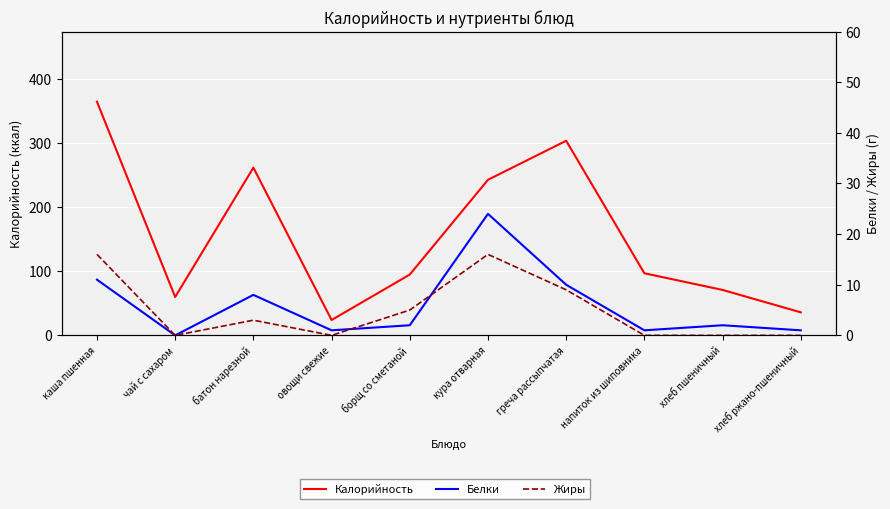

At which label does Калорийность reach its peak?

каша пшенная